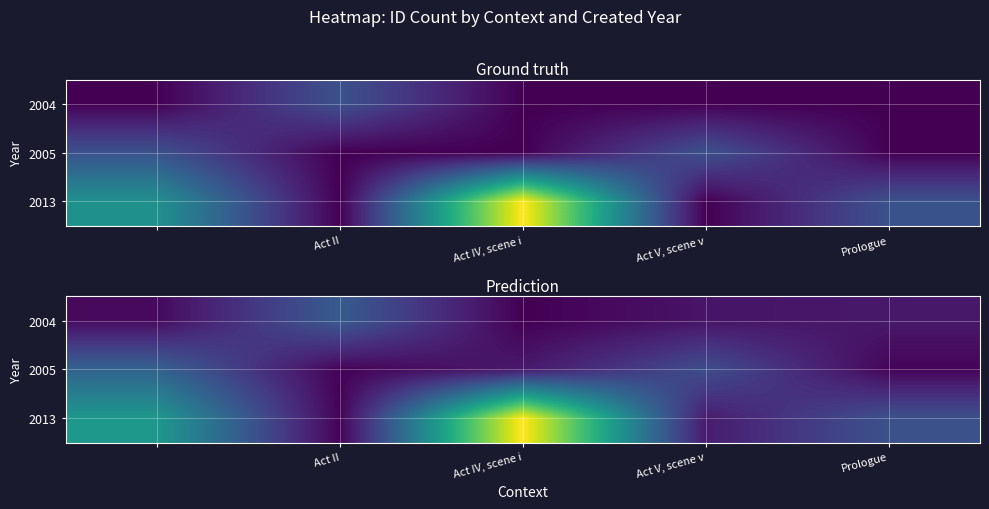

What is the difference between the maximum and minimum values in the 2013 series?

3.5